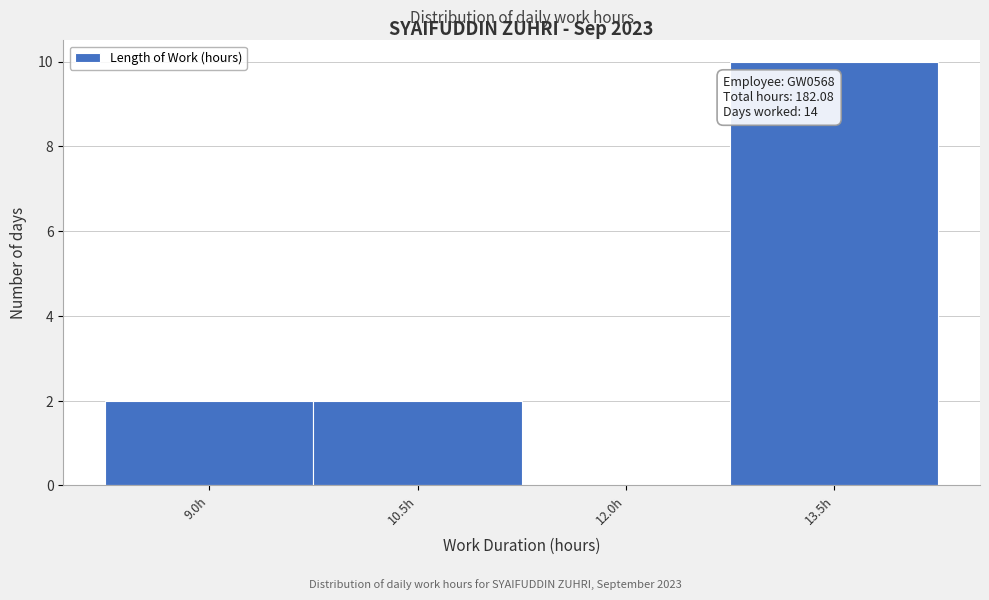

Reading left to right, extract all data points from this chart.

9.0h=2	10.5h=2	12.0h=0	13.5h=10